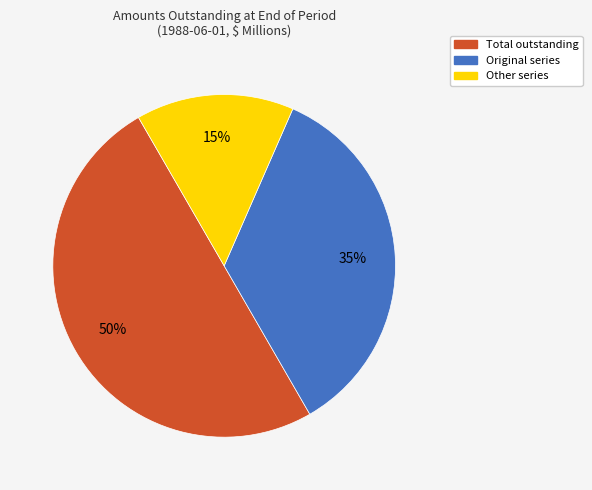

To the nearest percent, what is the difference between the largest and smallest slice percentages?

35%